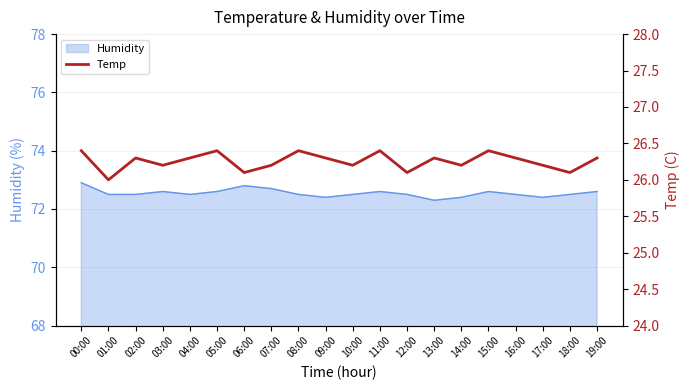

What is the label of the 13th point from the right?

07:00